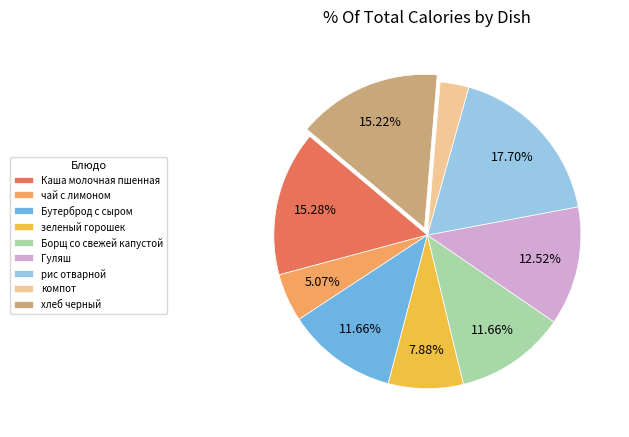

Is it true that компот is 3% of the pie?

True